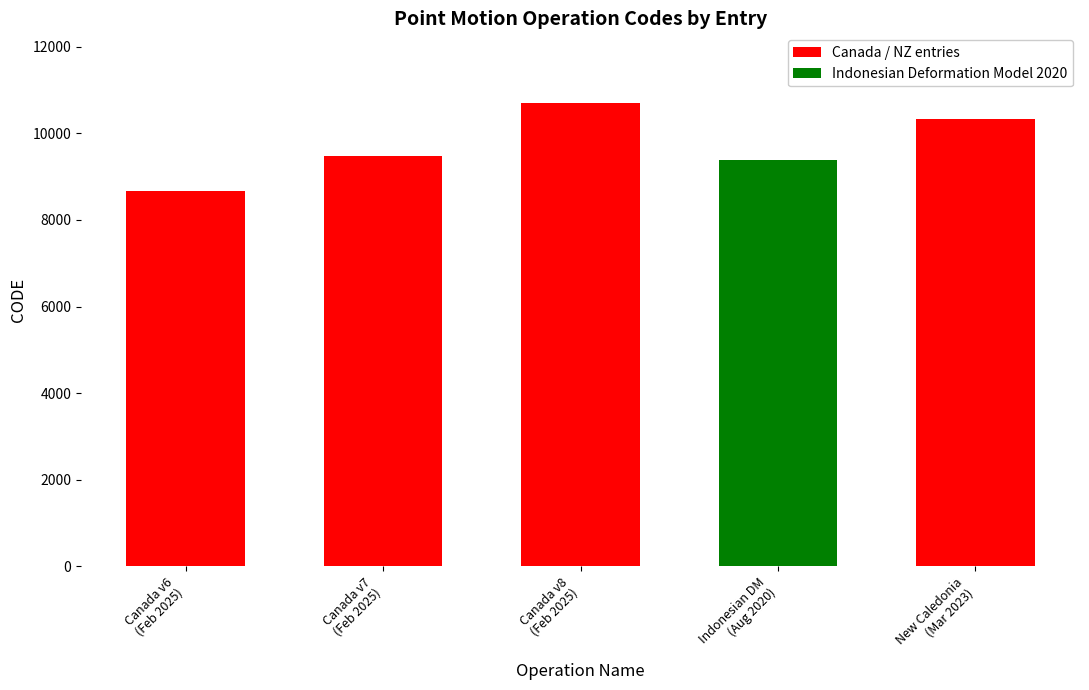

At which category does the chart reach its minimum across all series?

Canada v6
(Feb 2025)